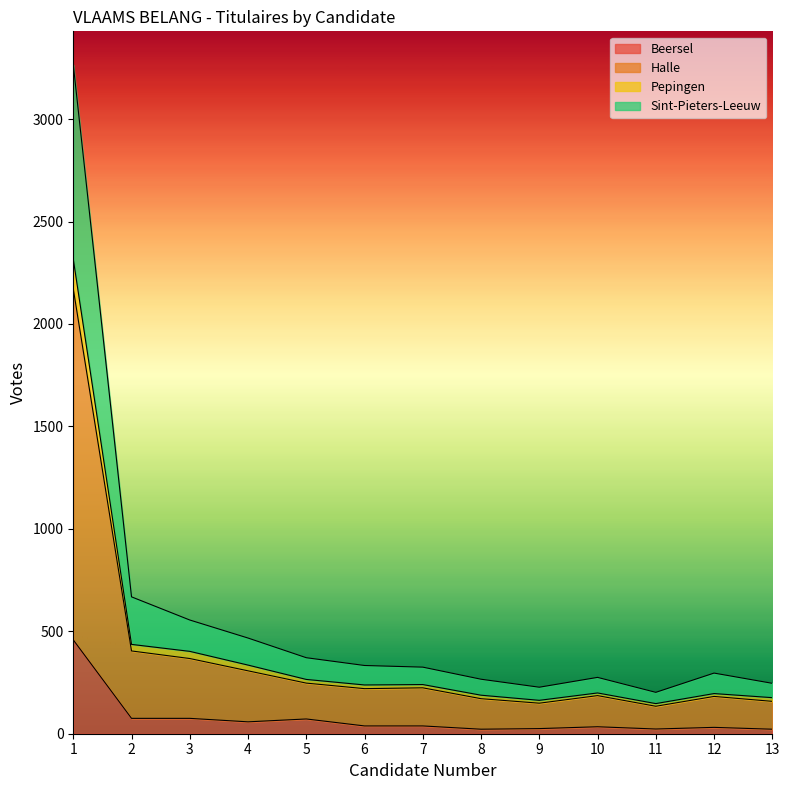

Which label corresponds to the largest value in the chart?

1